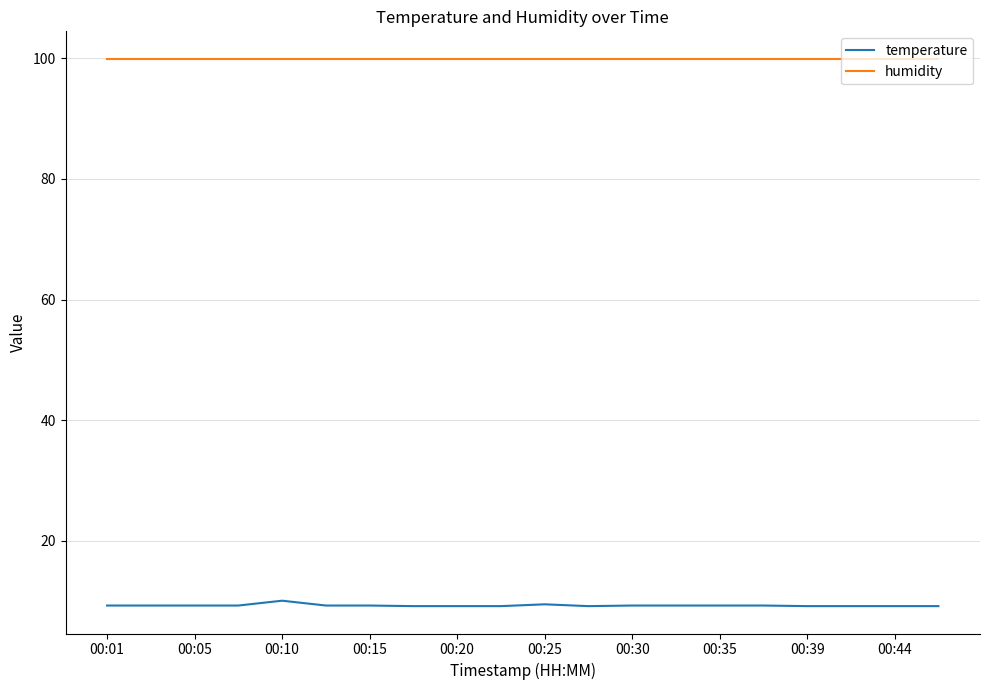

What is the greatest value displayed?

99.9